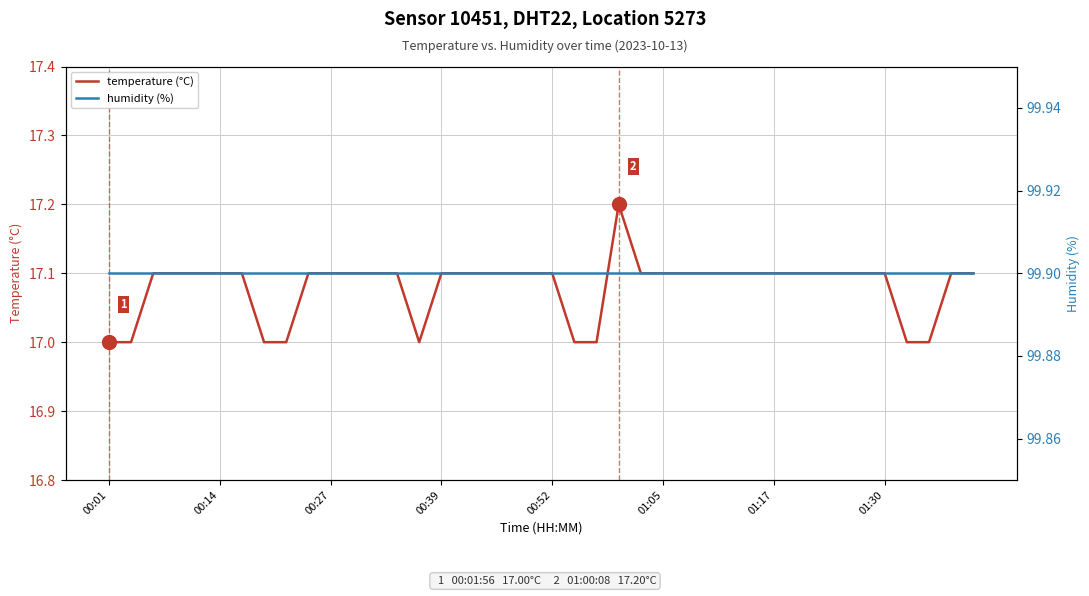

What is the difference between the maximum and second lowest values in the temperature (°C) series?

0.2